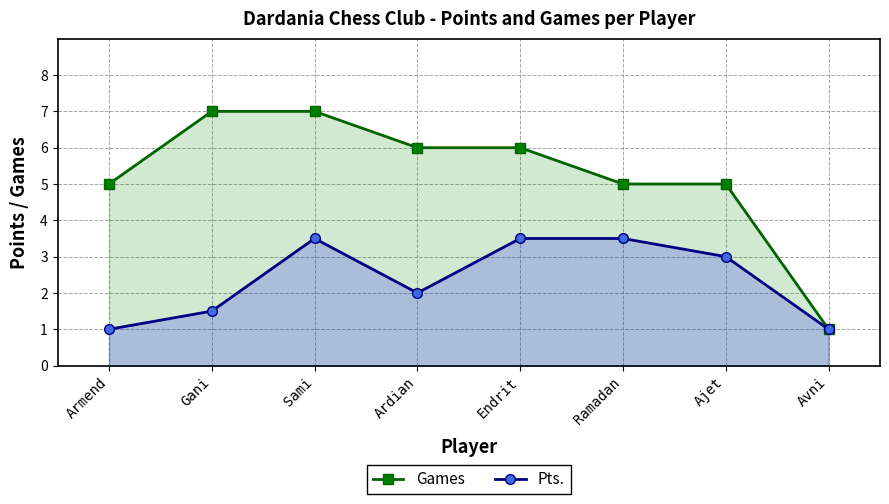

What is the average value of the Games series?

5.2